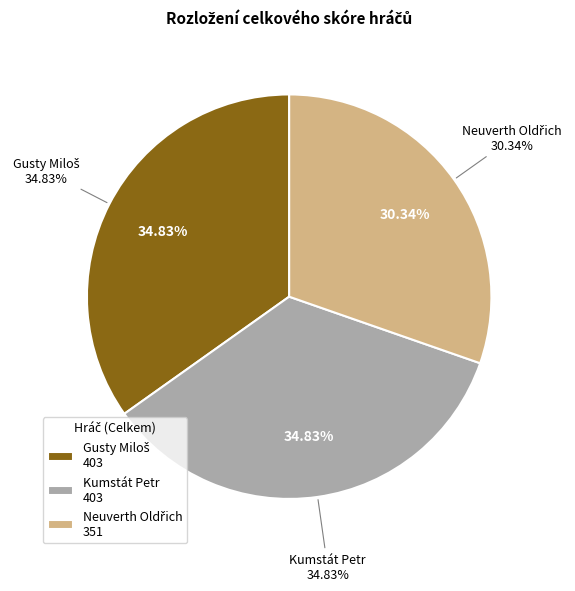

Is it true that Gusty Miloš is 25% of the pie?

False